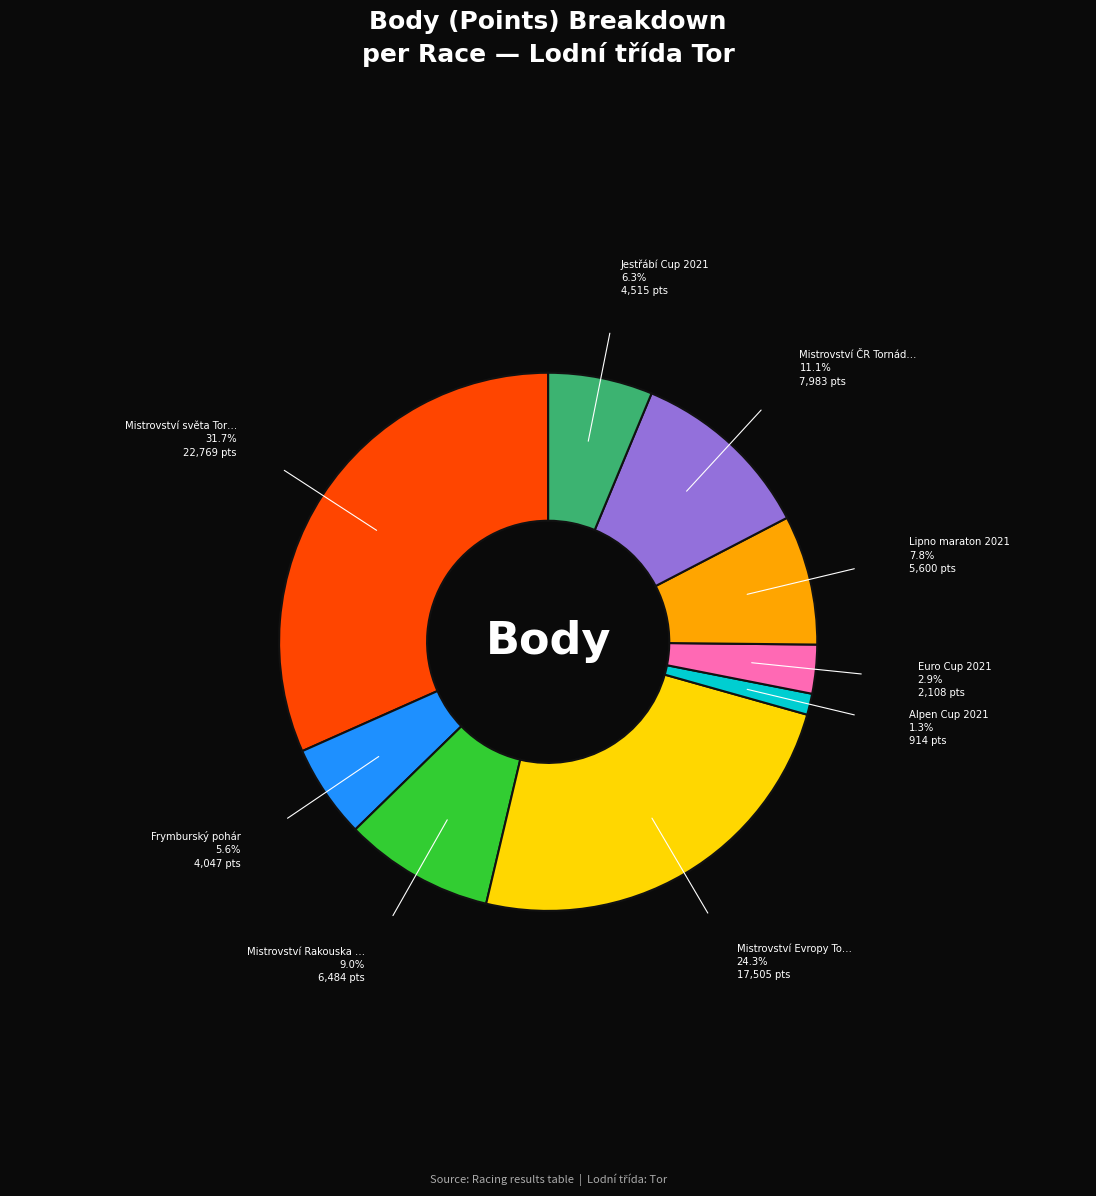

Does any single category account for the majority?

No